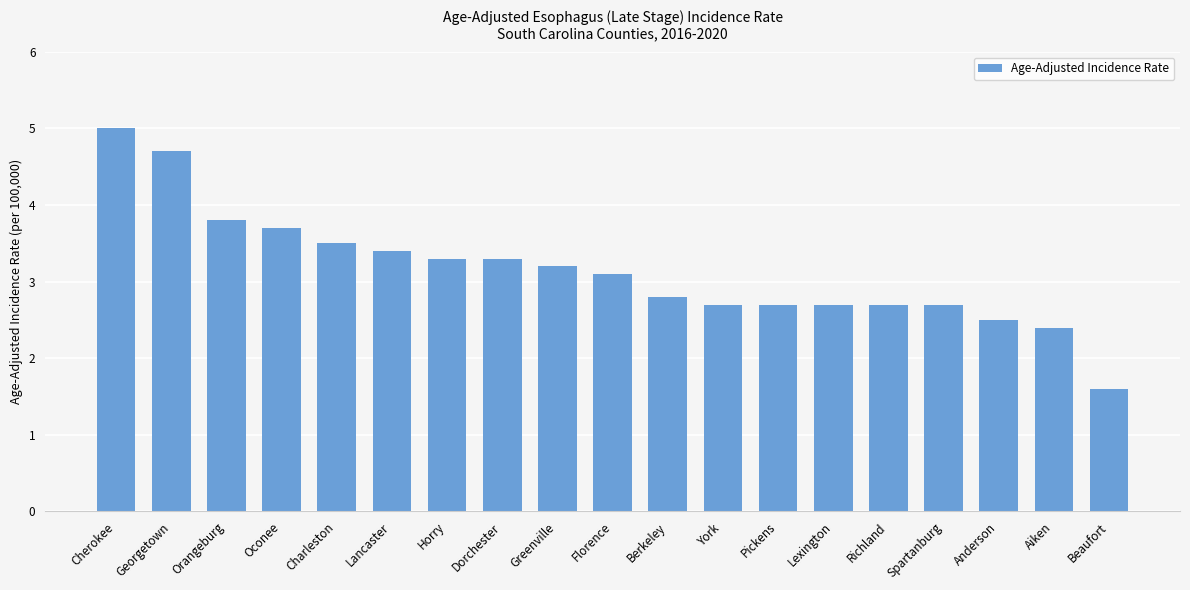

True or false: the data shows 1.7 at Dorchester.

False